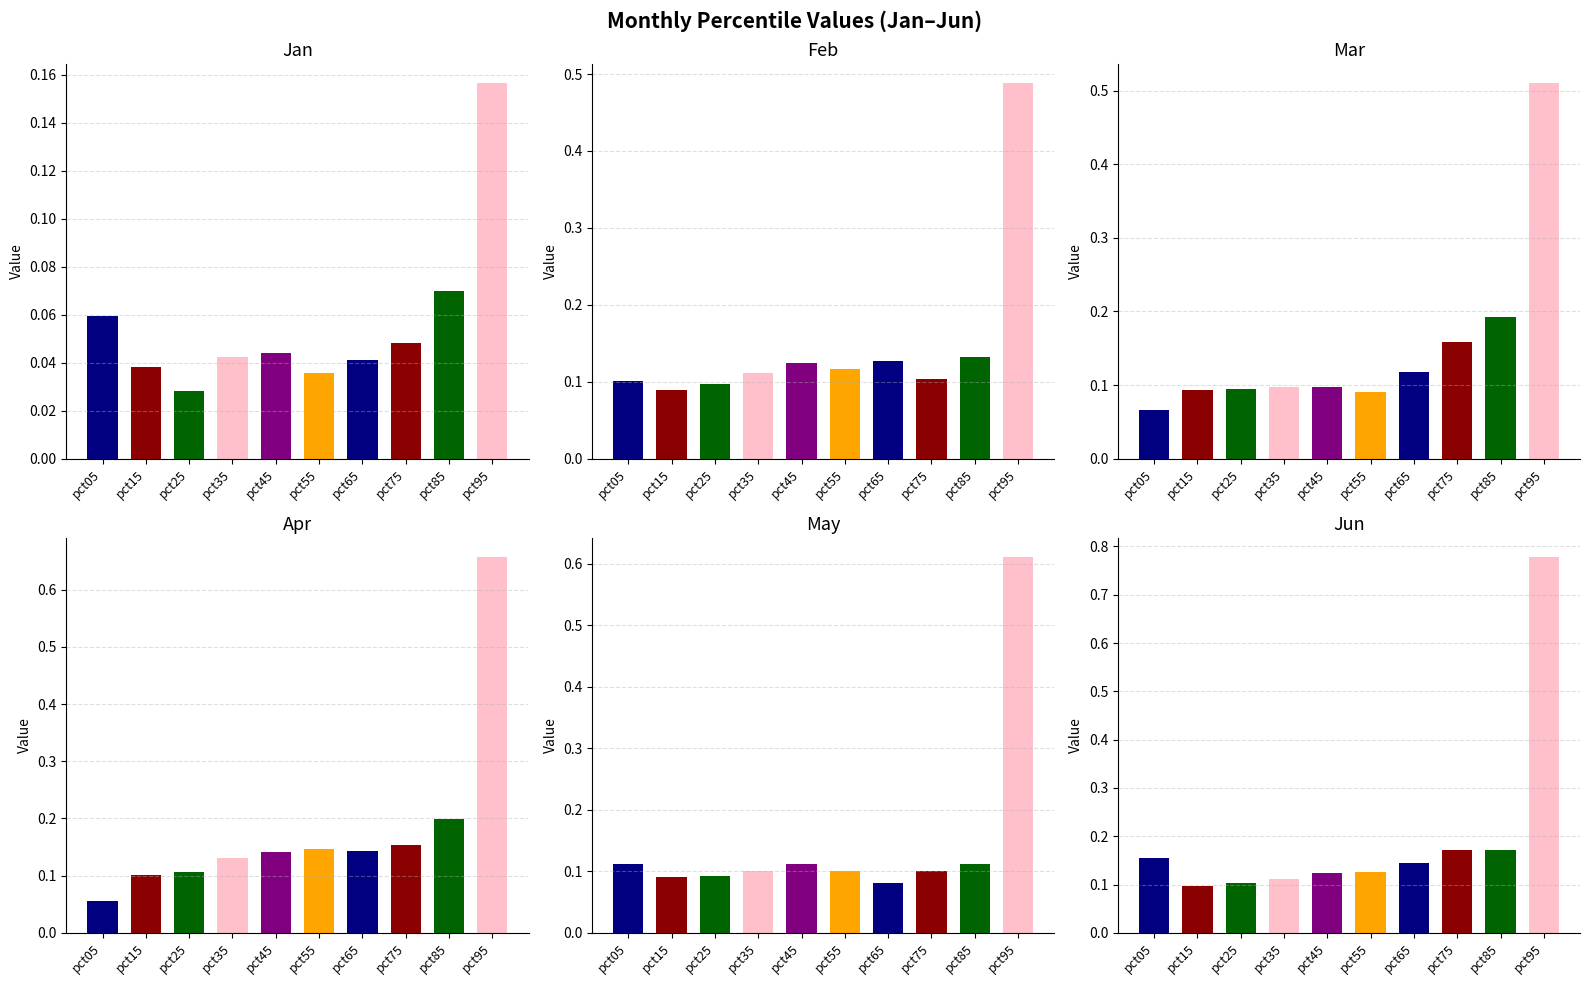

What value does the Mar series have at pct85?

0.2